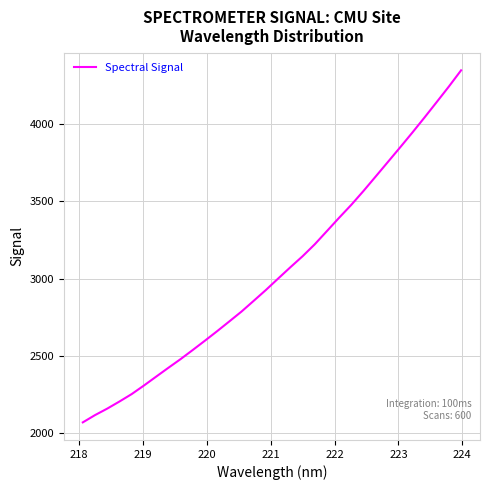

What is the difference between the maximum and minimum values?

2281.2